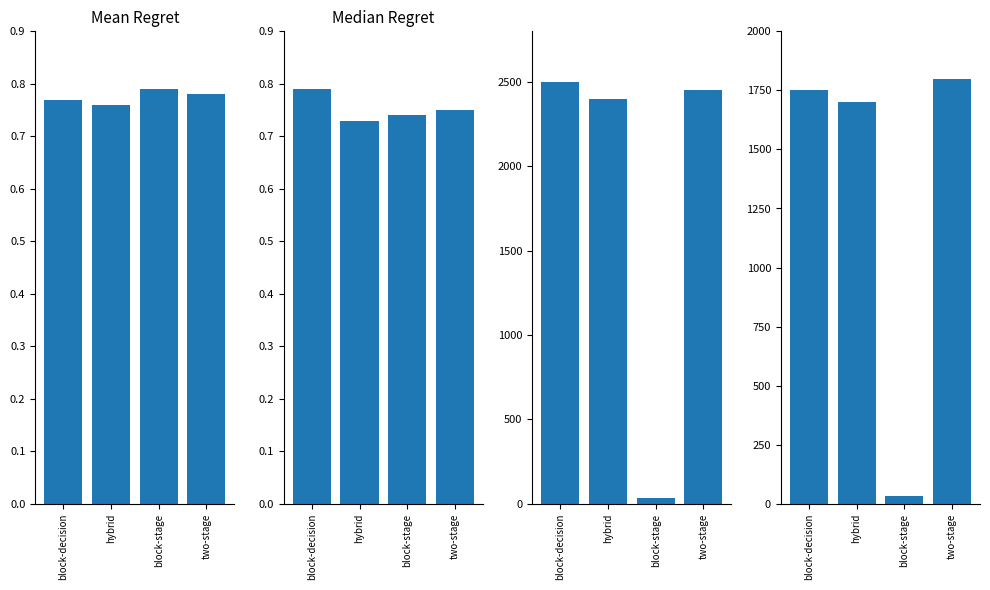

Where does the Count series first go above 1750?

two-stage